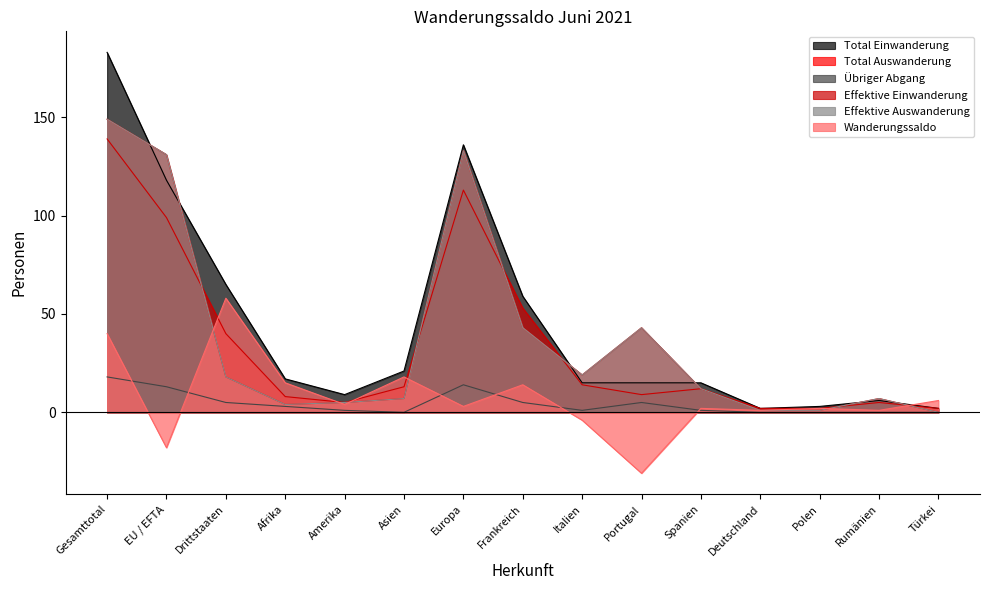

The Effektive Auswanderung series shows 43 at Portugal. True or false?

True